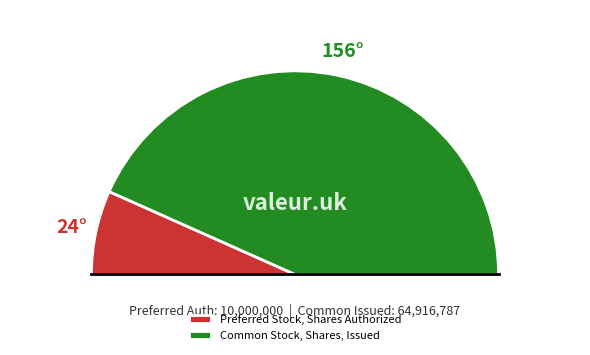

Rank the categories by value from highest to lowest.

Common Stock, Shares, Issued, Preferred Stock, Shares Authorized